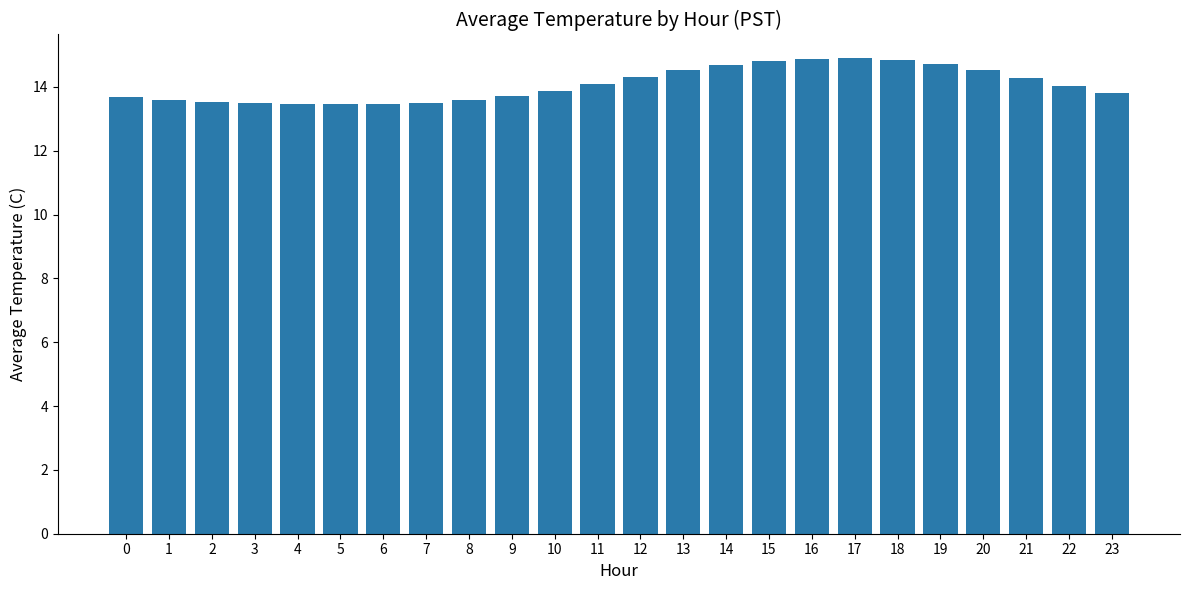

Is it true that the value at 21 is 5.3?

False